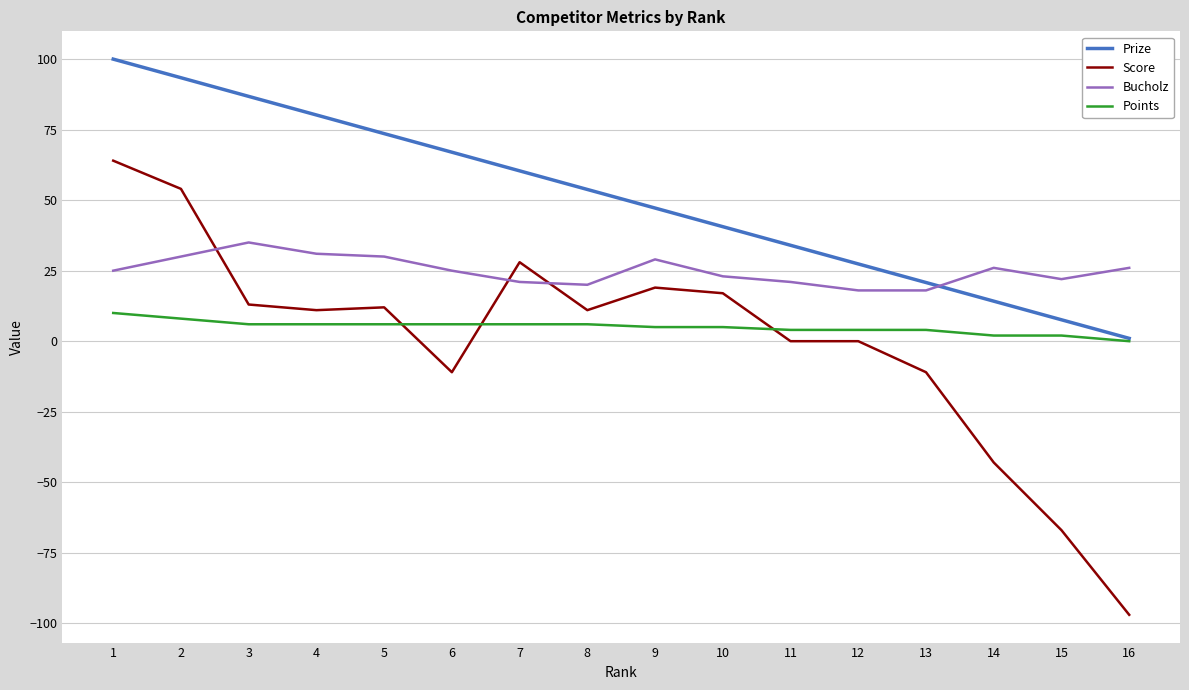

Reading left to right, list all the values displayed in this chart.

Prize: 1=100.0	2=93.4	3=86.8	4=80.2	5=73.6	6=67.0	7=60.4	8=53.8	9=47.2	10=40.6	11=34.0	12=27.4	13=20.8	14=14.2	15=7.6	16=1.0
Score: 1=64.0	2=54.0	3=13.0	4=11.0	5=12.0	6=-11.0	7=28.0	8=11.0	9=19.0	10=17.0	11=0.0	12=0.0	13=-11.0	14=-43.0	15=-67.0	16=-97.0
Bucholz: 1=25.0	2=30.0	3=35.0	4=31.0	5=30.0	6=25.0	7=21.0	8=20.0	9=29.0	10=23.0	11=21.0	12=18.0	13=18.0	14=26.0	15=22.0	16=26.0
Points: 1=10.0	2=8.0	3=6.0	4=6.0	5=6.0	6=6.0	7=6.0	8=6.0	9=5.0	10=5.0	11=4.0	12=4.0	13=4.0	14=2.0	15=2.0	16=0.0